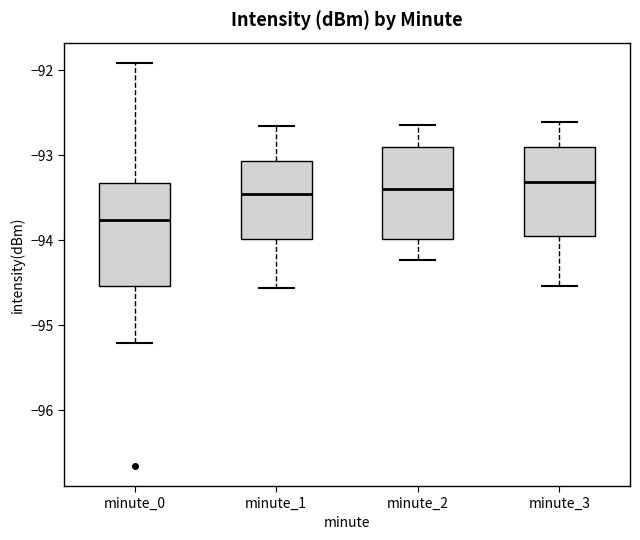

Where is the lower edge of the box for minute_0 on the y-axis? The values are not printed on the chart, so give them approximately, as read against the axis.

-94.5